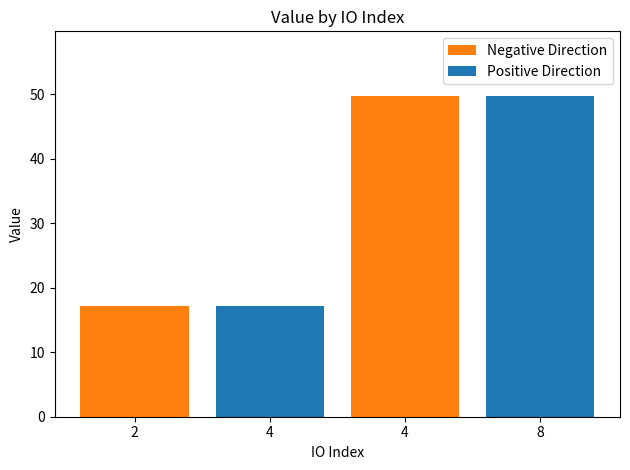

What is the change in value from 2 to 8?

+32.7